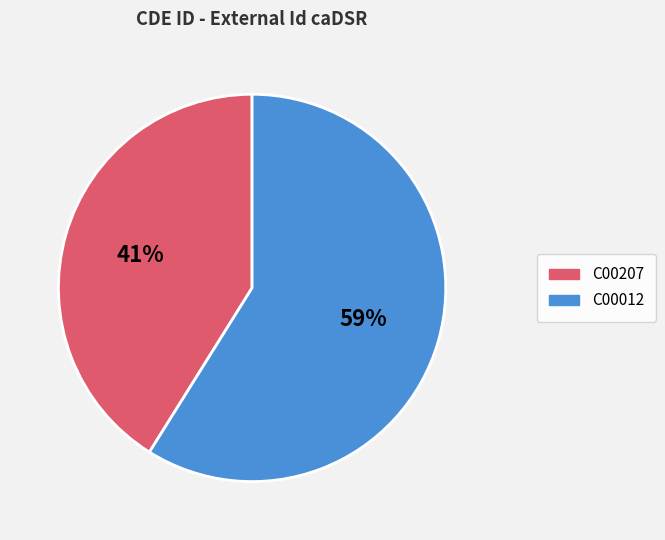

Rank the categories by value from lowest to highest.

C00207, C00012